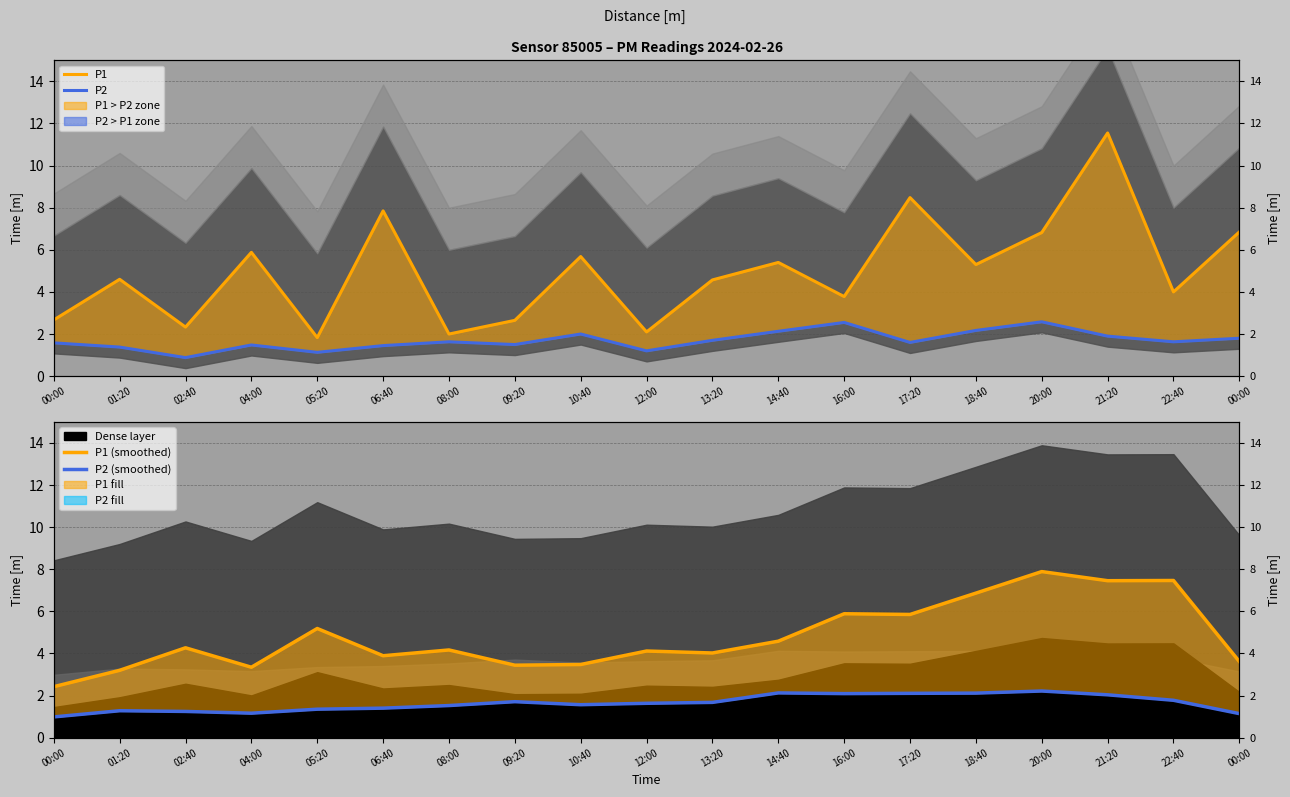

Which category has the highest value across all series?

21:20